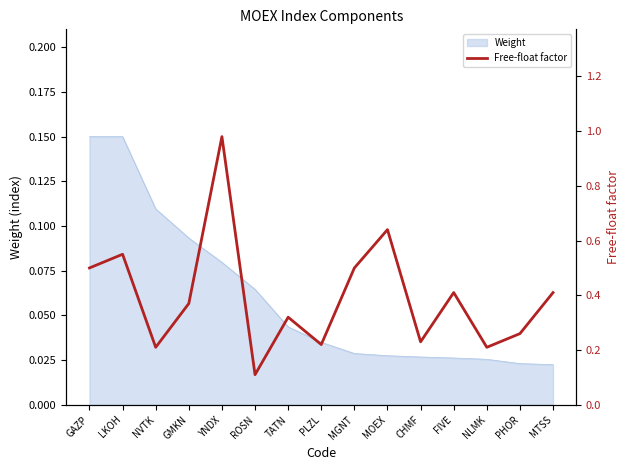

How many points are lower than both their immediate neighbors (excluding endpoints)?

5